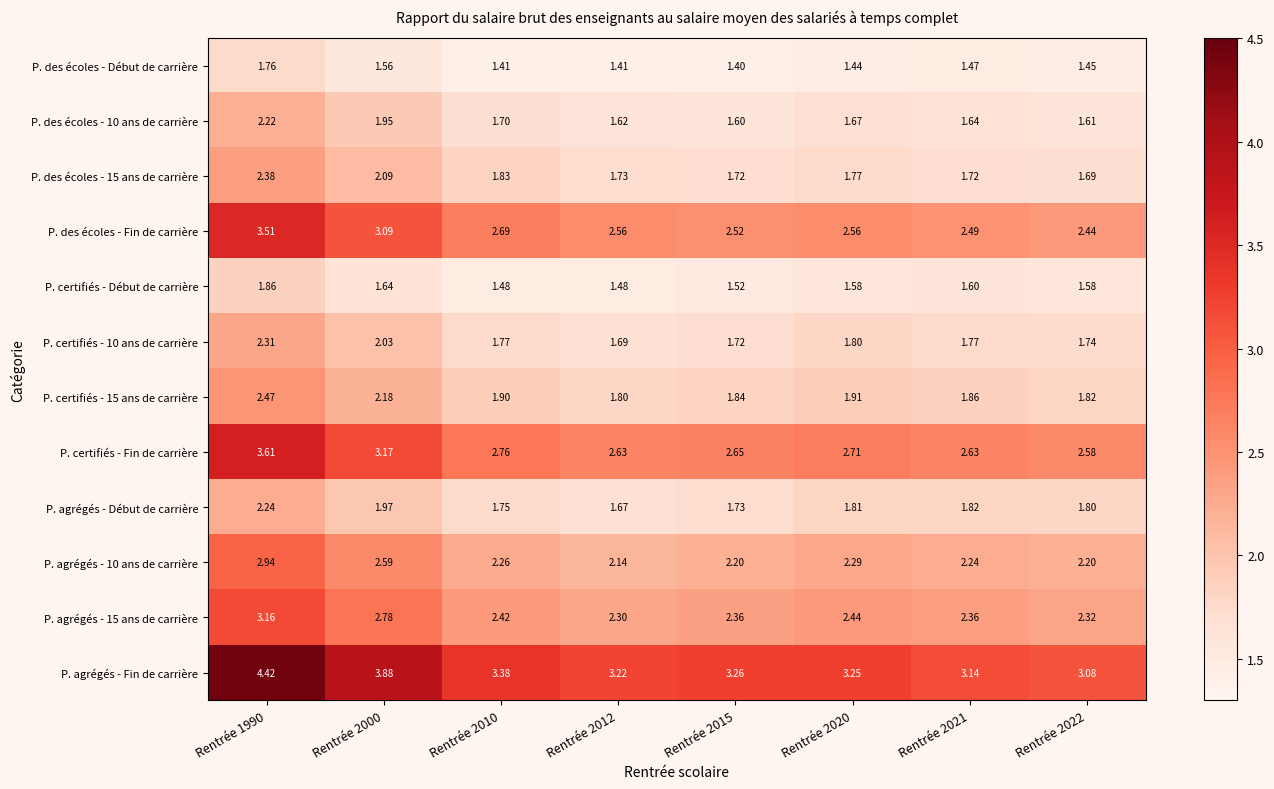

Which series changed the most between Rentrée 2012 and Rentrée 2021?

P. agrégés - Début de carrière